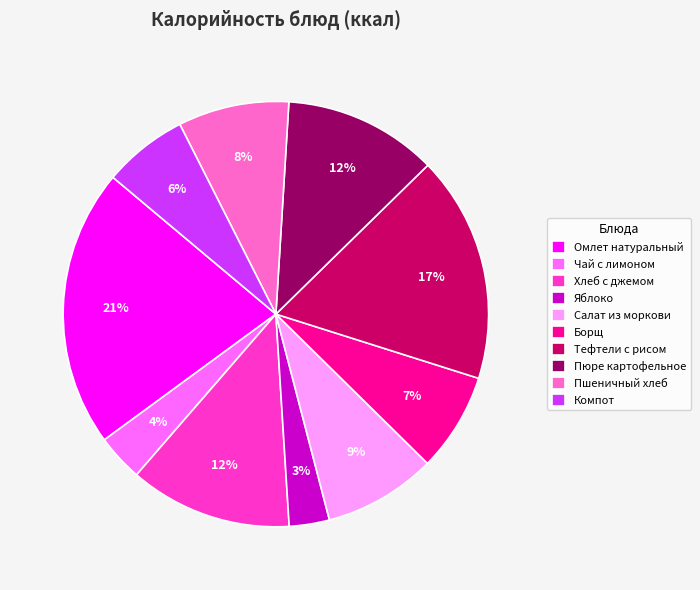

Do Тефтели с рисом and Яблоко together represent more than half of the pie?

No